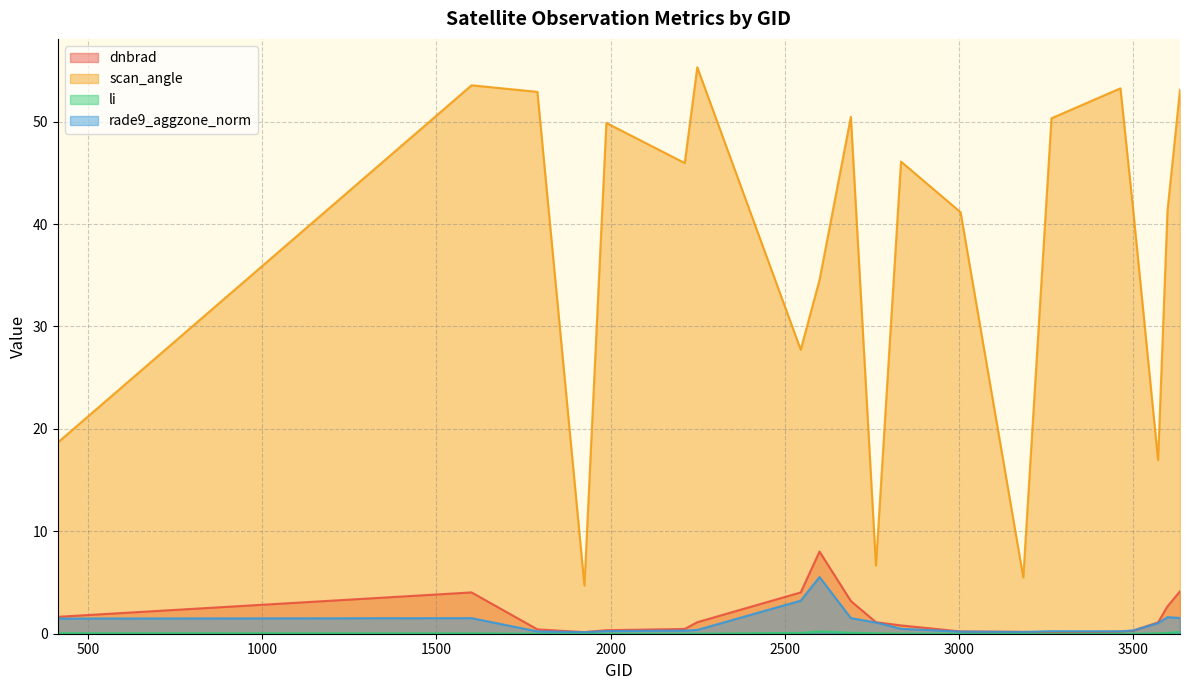

The rade9_aggzone_norm series shows 0.9 at 2690. True or false?

False